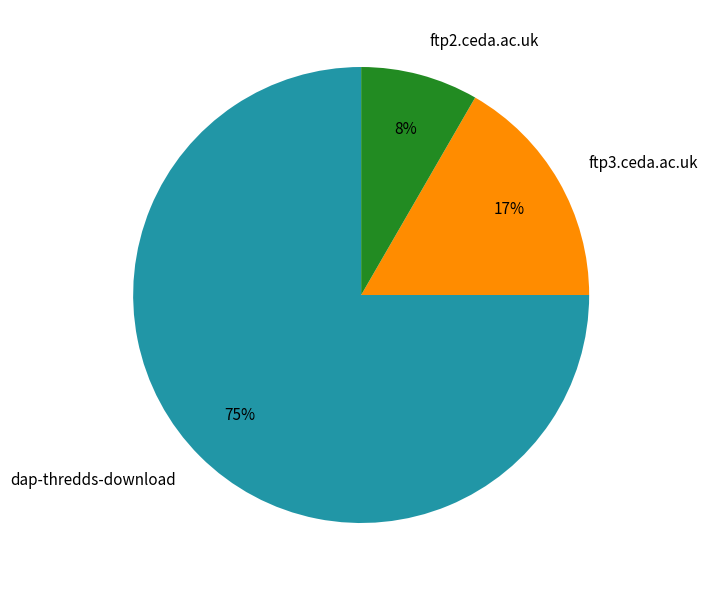

Does any single category account for the majority?

Yes